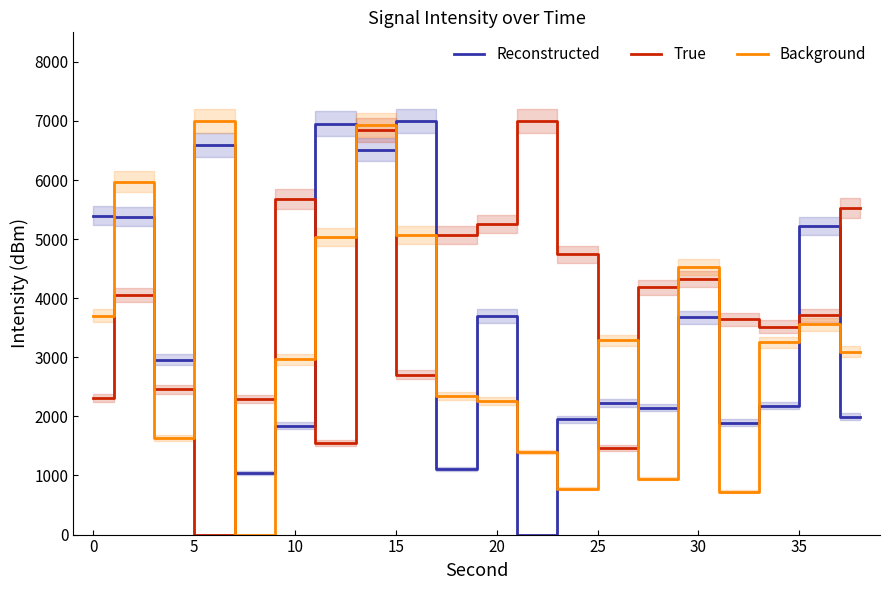

How many lines are shown in the chart?

3